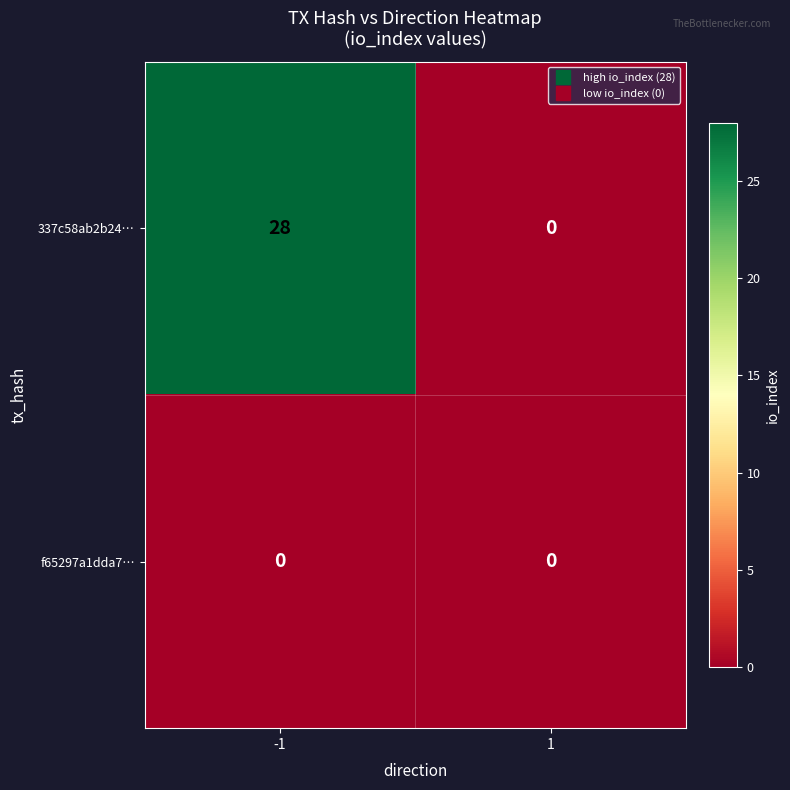

Which series has the largest total across all categories?

337c58ab2b24…